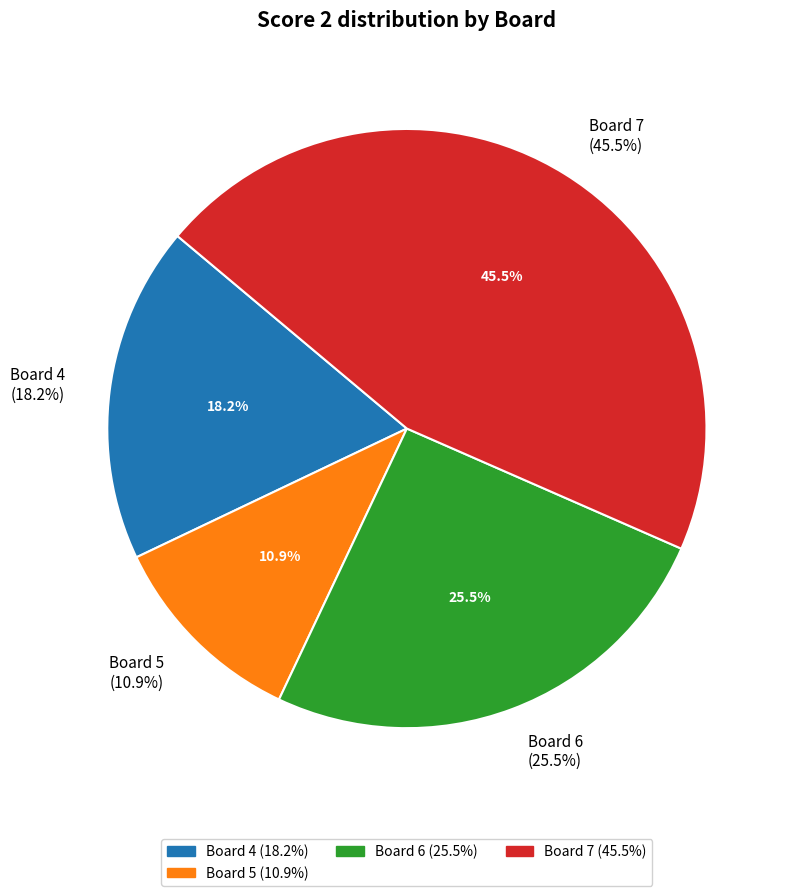

Is there a majority slice in this chart?

No